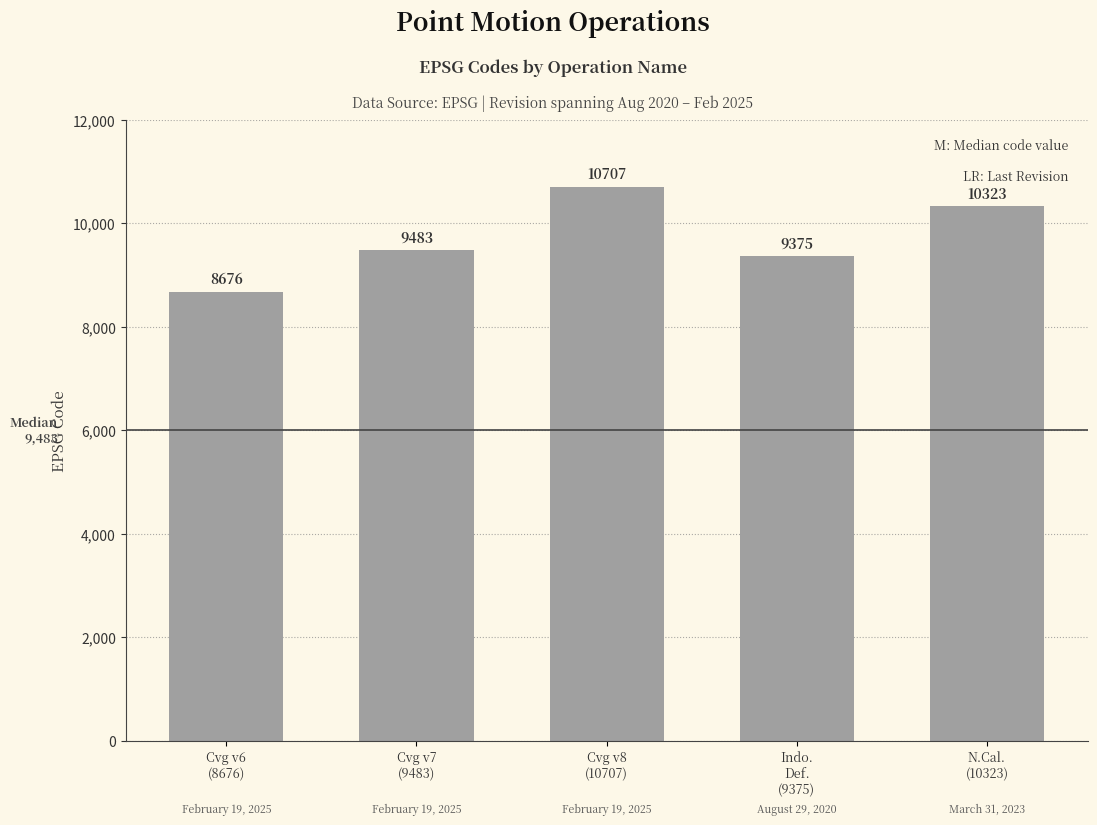

Count the number of data series in this chart.

1